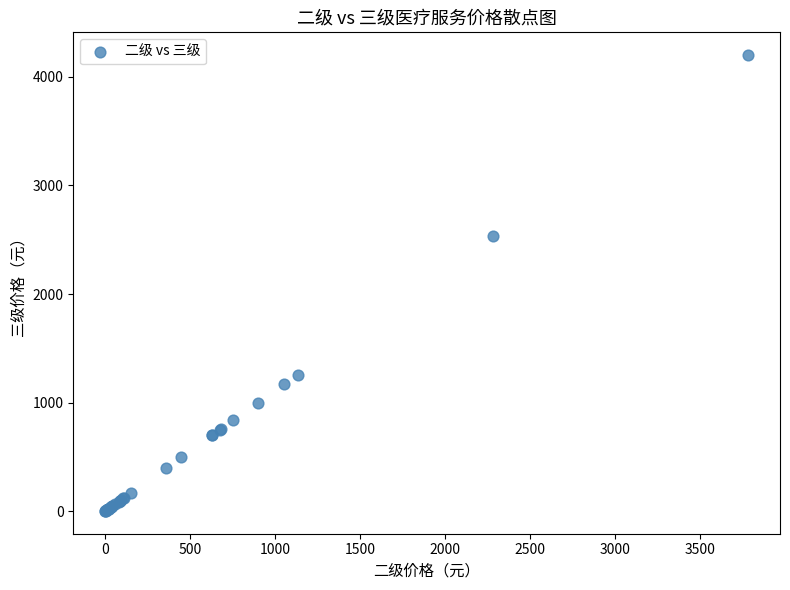

What Y value in the scatter plot is closest to 2102?

2535.0